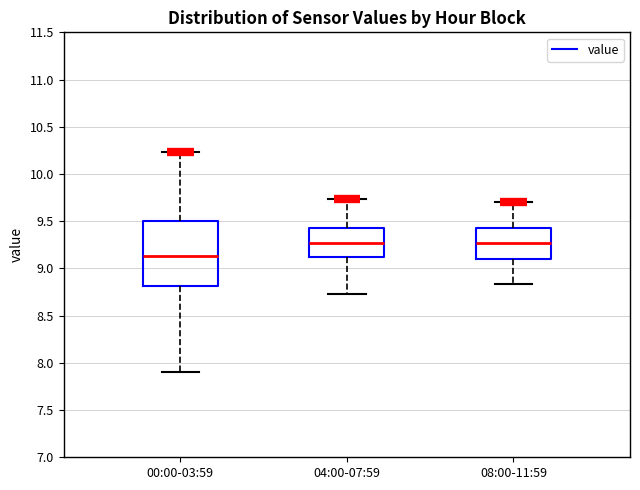

Reading left to right, read every box against the y-axis: the position of its median line, the range the box covers, and the ends of its whiskers. The values are not printed on the chart, so give them approximately, as read against the axis.

00:00-03:59: median 9.15, box 8.80 to 9.50, whiskers 7.90 to 10.25
04:00-07:59: median 9.25, box 9.10 to 9.45, whiskers 8.75 to 9.75
08:00-11:59: median 9.25, box 9.10 to 9.45, whiskers 8.85 to 9.70